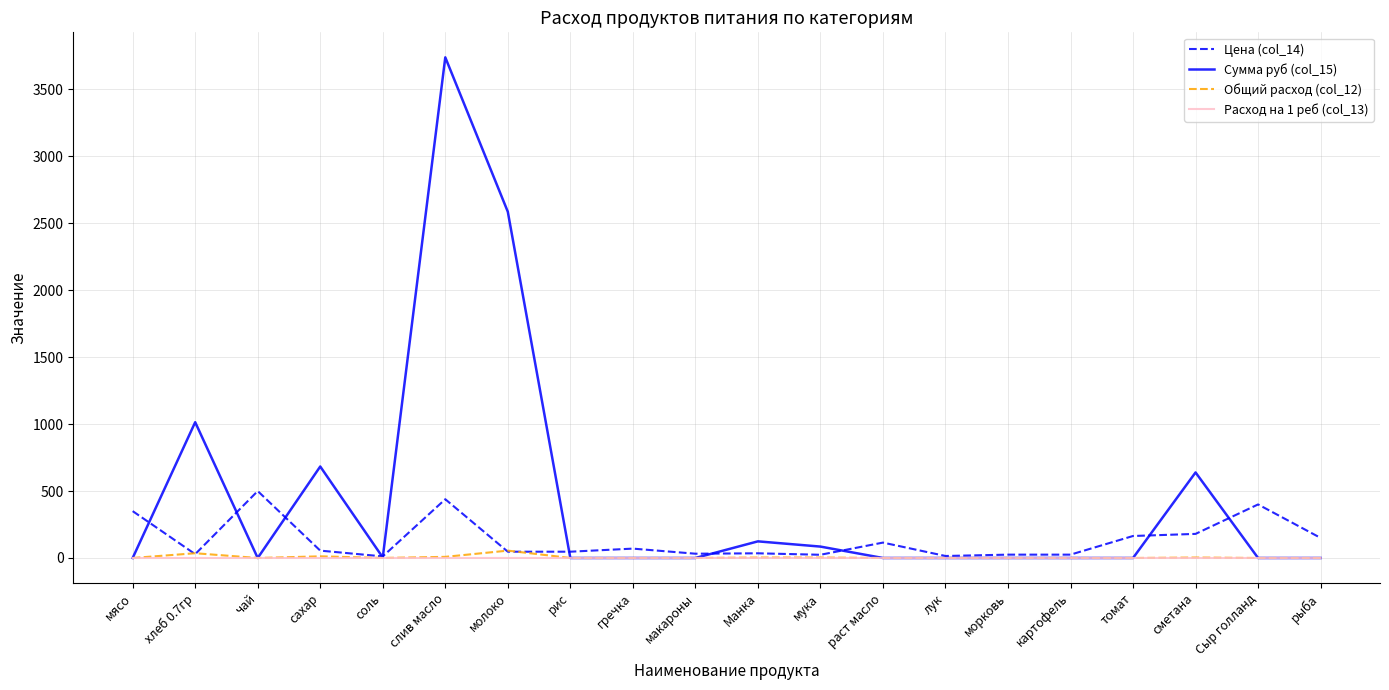

True or false: Общий расход (col_12) has more than 1 points higher than both neighbors.

True